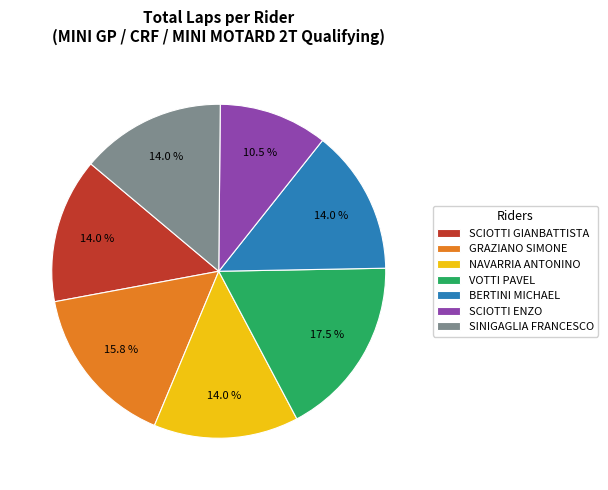

Is there any slice that represents more than half of the pie?

No